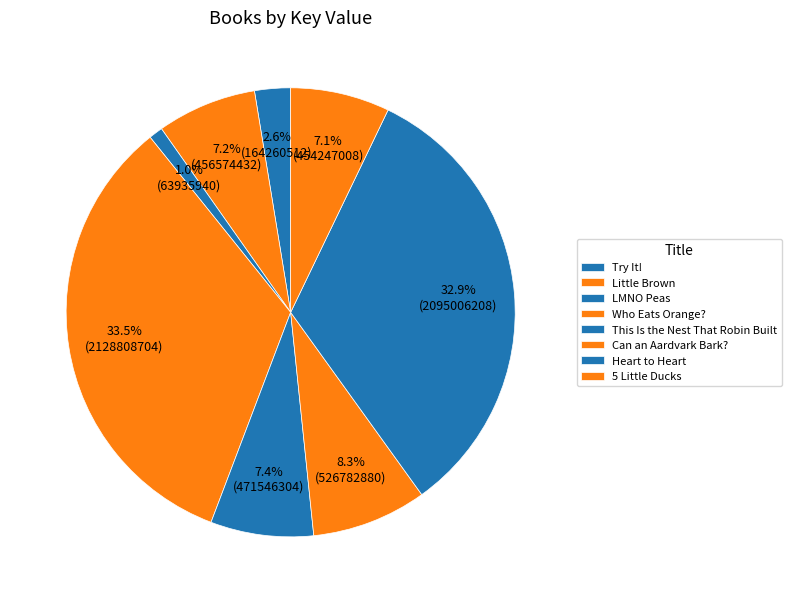

Which has a higher value, Little Brown or Can an Aardvark Bark??

Can an Aardvark Bark?